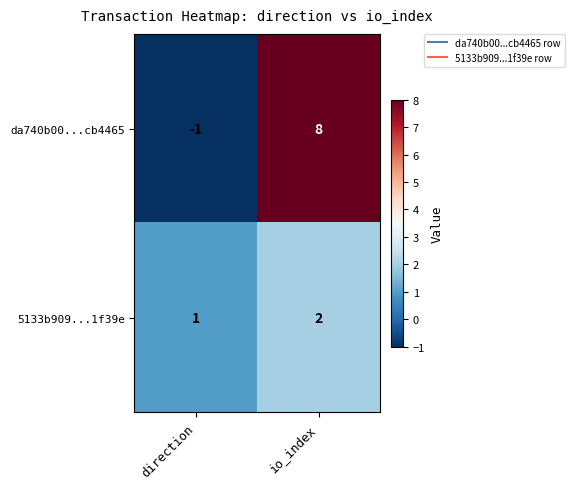

Is it true that da740b00...cb4465 equals 14 at io_index?

False